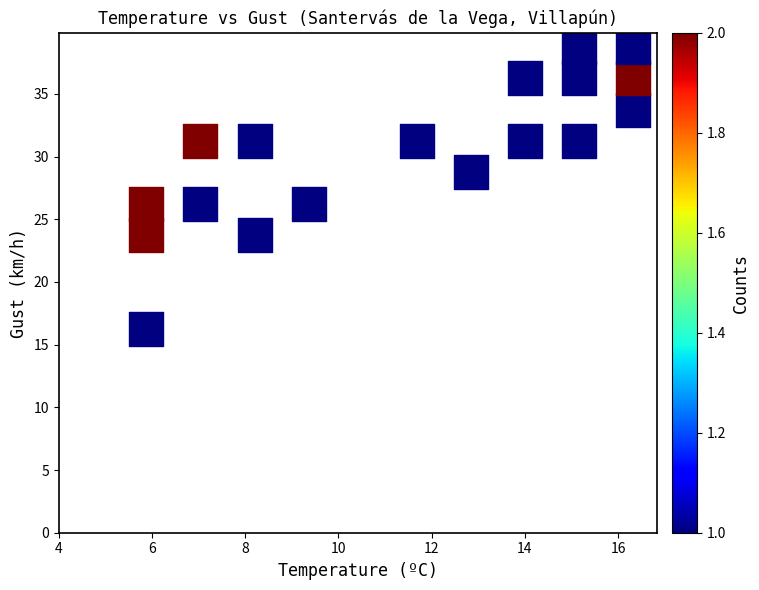

What is the range of X values (max minus min)?

10.4